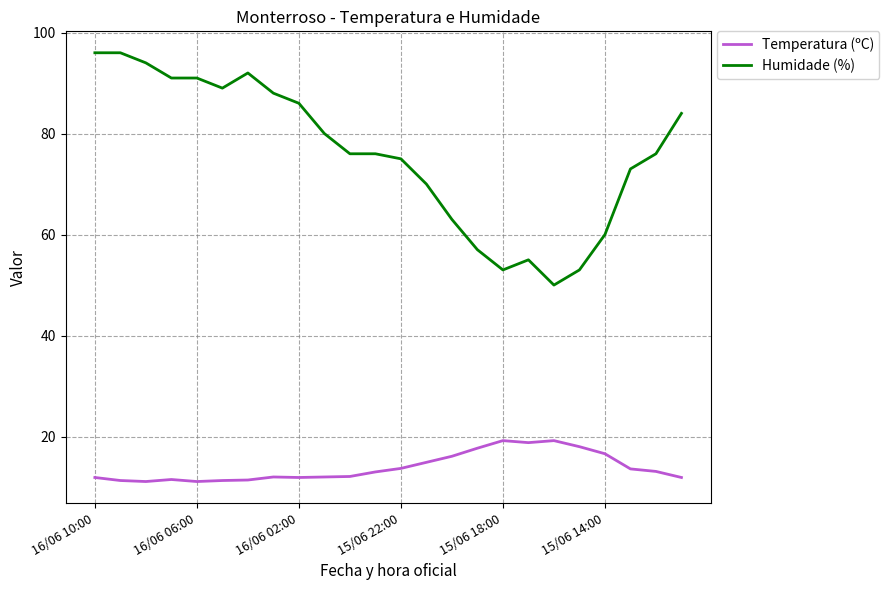

True or false: Temperatura (ºC) and Humidade (%) intersect in this chart.

False